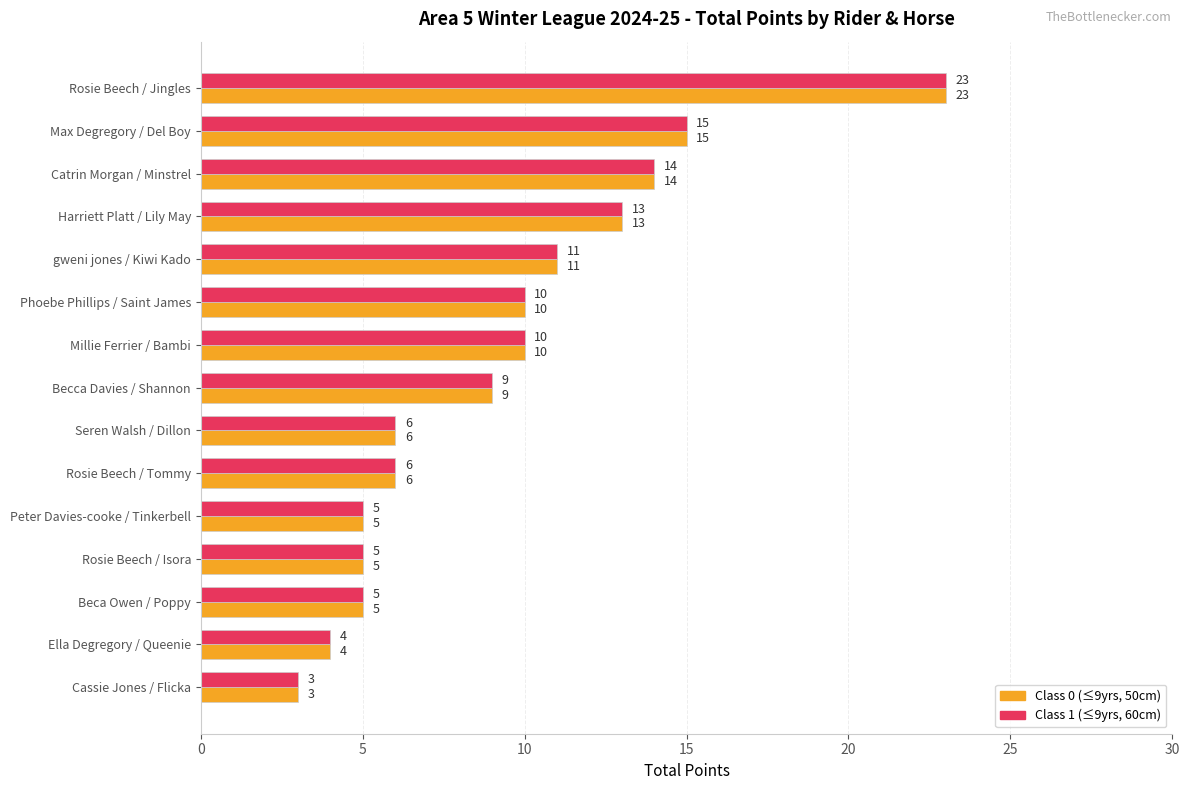

How many data points does each series have?

15